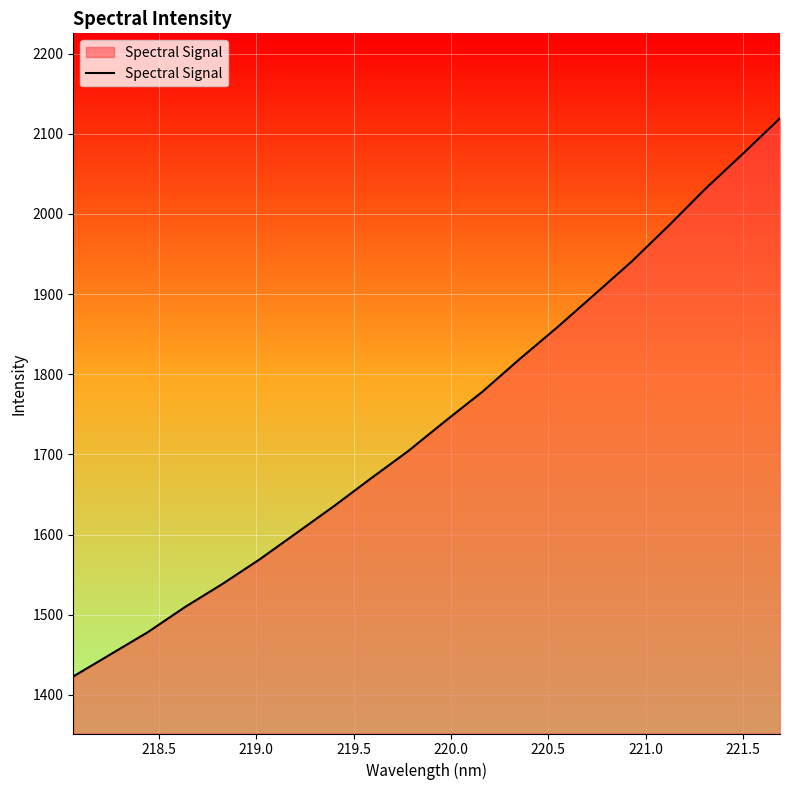

What is the maximum value shown in the chart?

2119.3